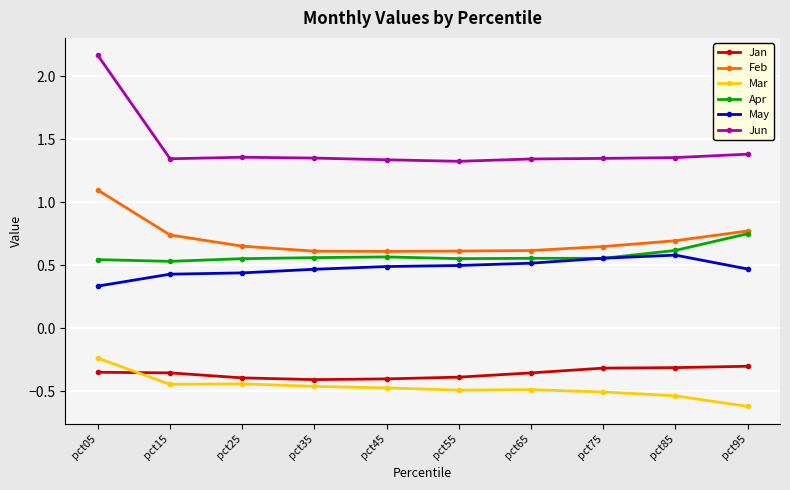

True or false: May and Mar cross at least once.

False